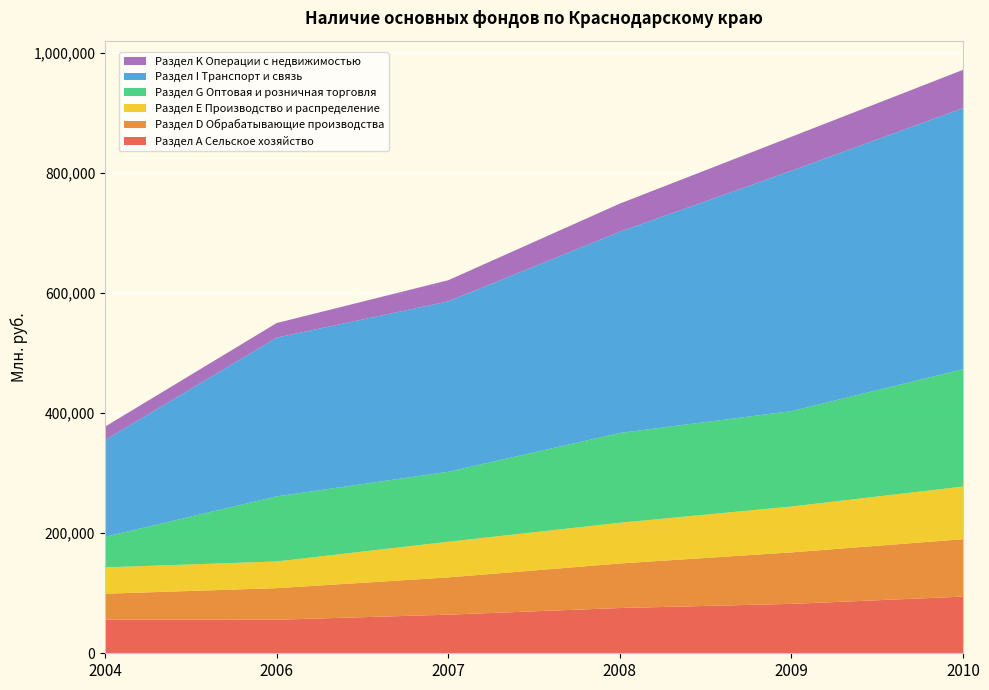

Reading right to left, list all the values displayed in this chart.

Раздел А Сельское хозяйство: 2010=94377	2009=82267	2008=75402	2007=64290	2006=55875	2004=56093
Раздел D Обрабатывающие производства: 2010=95699	2009=85770	2008=74175	2007=62066	2006=52586	2004=43114
Раздел Е Производство и распределение: 2010=87670	2009=76415	2008=67825	2007=59395	2006=44499	2004=43820
Раздел G Оптовая и розничная торговля: 2010=195457	2009=158860	2008=149557	2007=116533	2006=108356	2004=50957
Раздел I Транспорт и связь: 2010=434879	2009=400338	2008=335113	2007=283841	2006=264370	2004=160990
Раздел K Операции с недвижимостью: 2010=63664	2009=56631	2008=46864	2007=35187	2006=24304	2004=22408